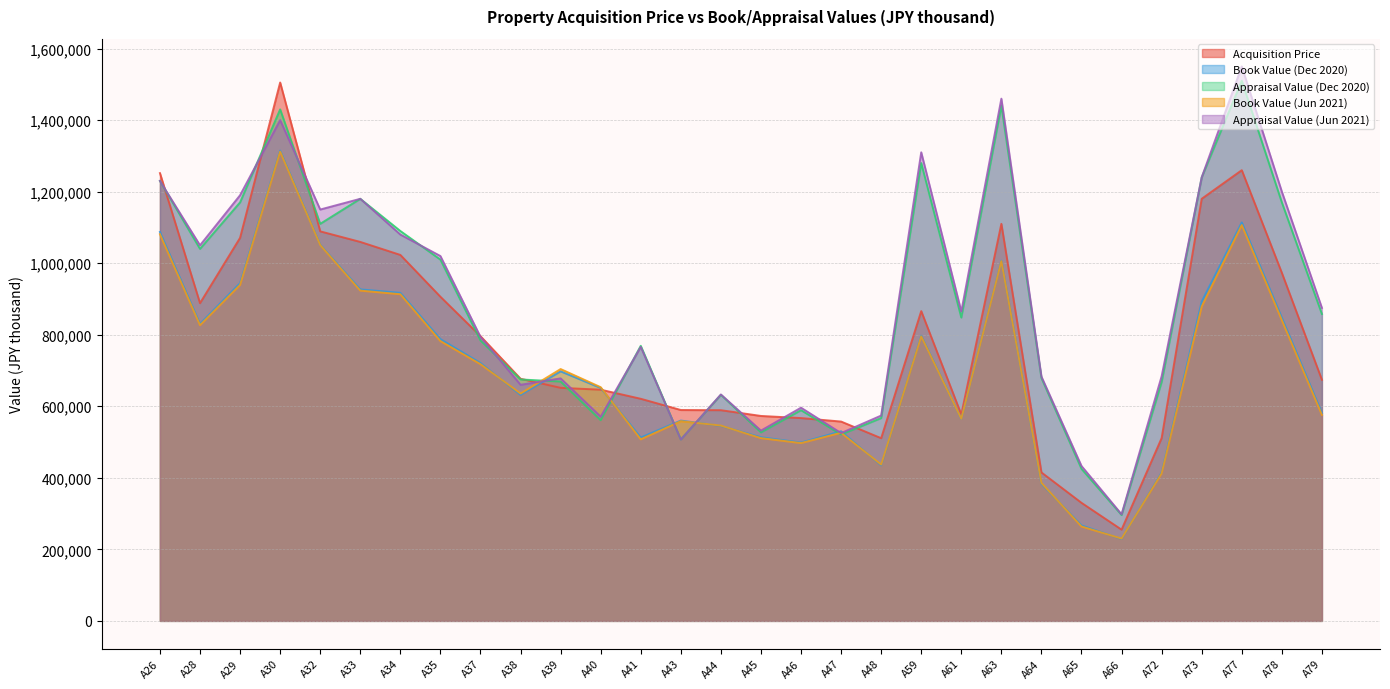

What is the average value of the Appraisal Value (Dec 2020) series?

882500